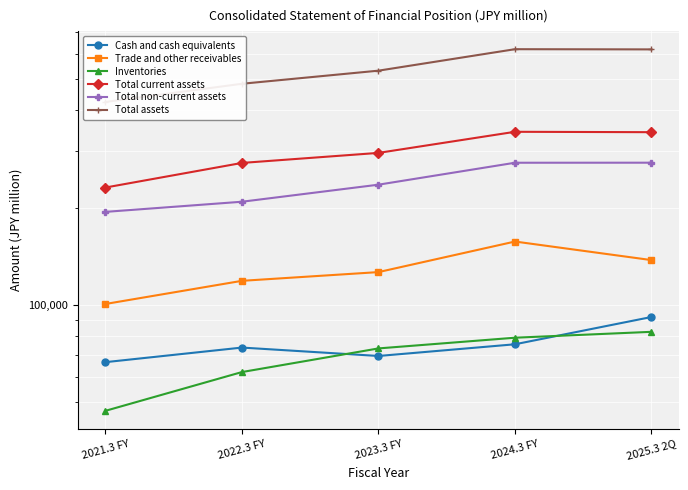

List the series in order of their peak value, lowest first.

Inventories, Cash and cash equivalents, Trade and other receivables, Total non-current assets, Total current assets, Total assets